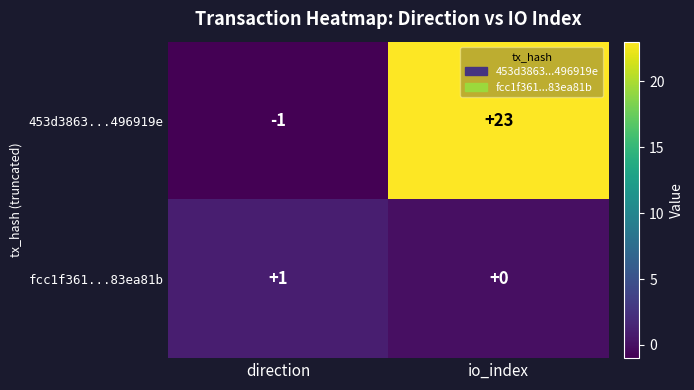

Reading left to right, extract all data points from this chart.

453d3863...496919e: -1	23
fcc1f361...83ea81b: 1	0